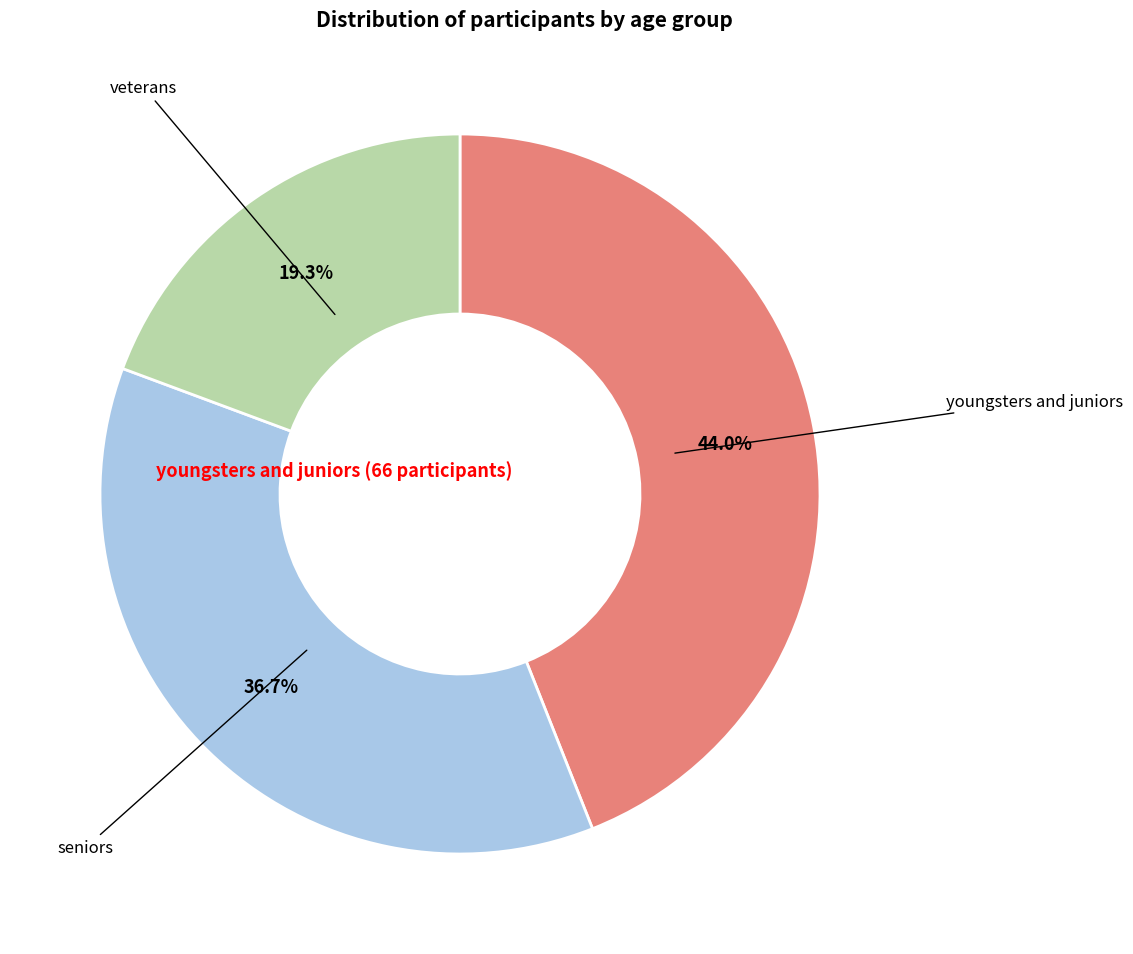

Does any single category account for the majority?

No